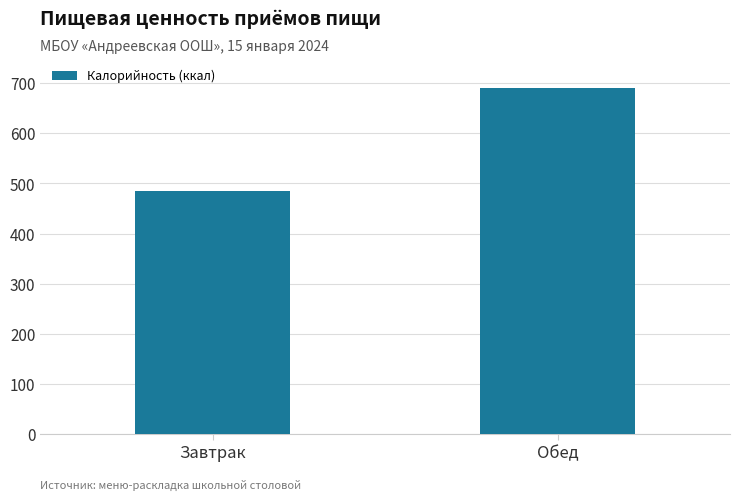

What position from the right is Обед?

1